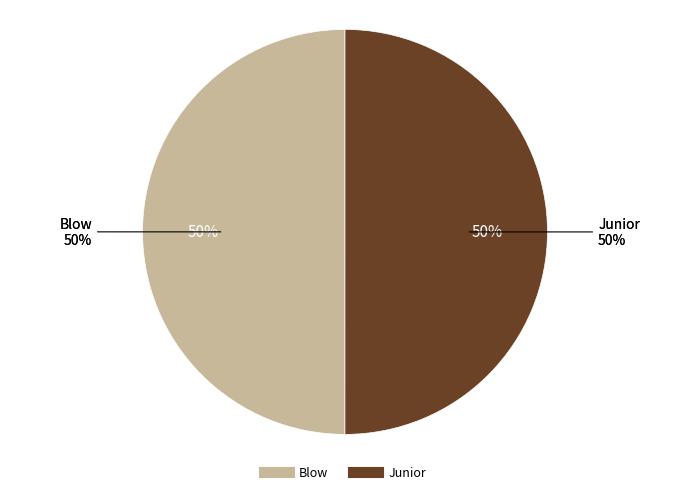

Which has a higher value, Blow or Junior?

Junior